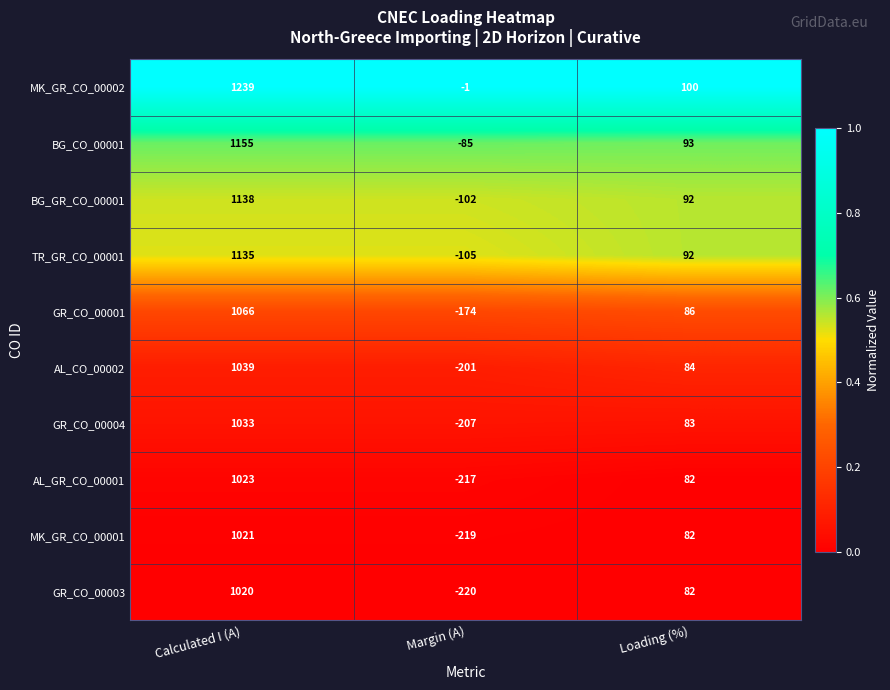

Which series has the largest total across all categories?

MK_GR_CO_00002